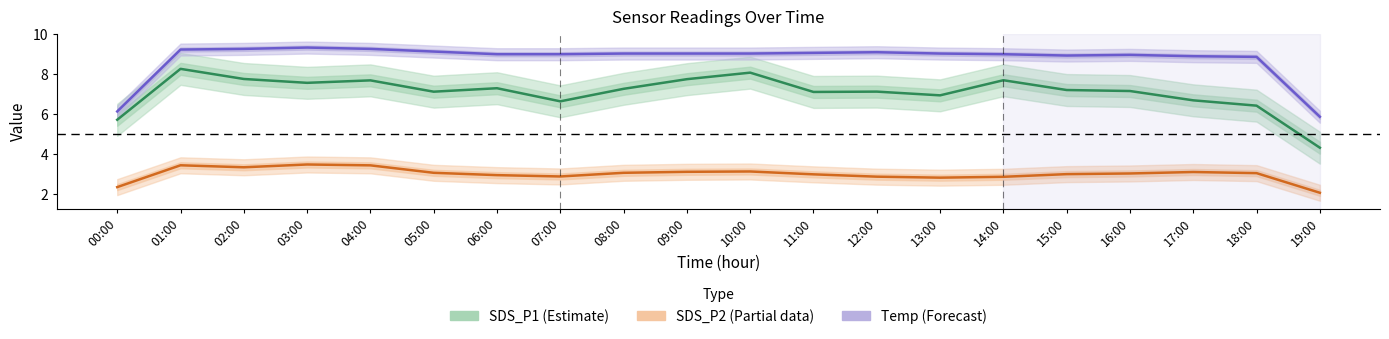

What is the spread (max minus min) of values at 05:00?

6.1